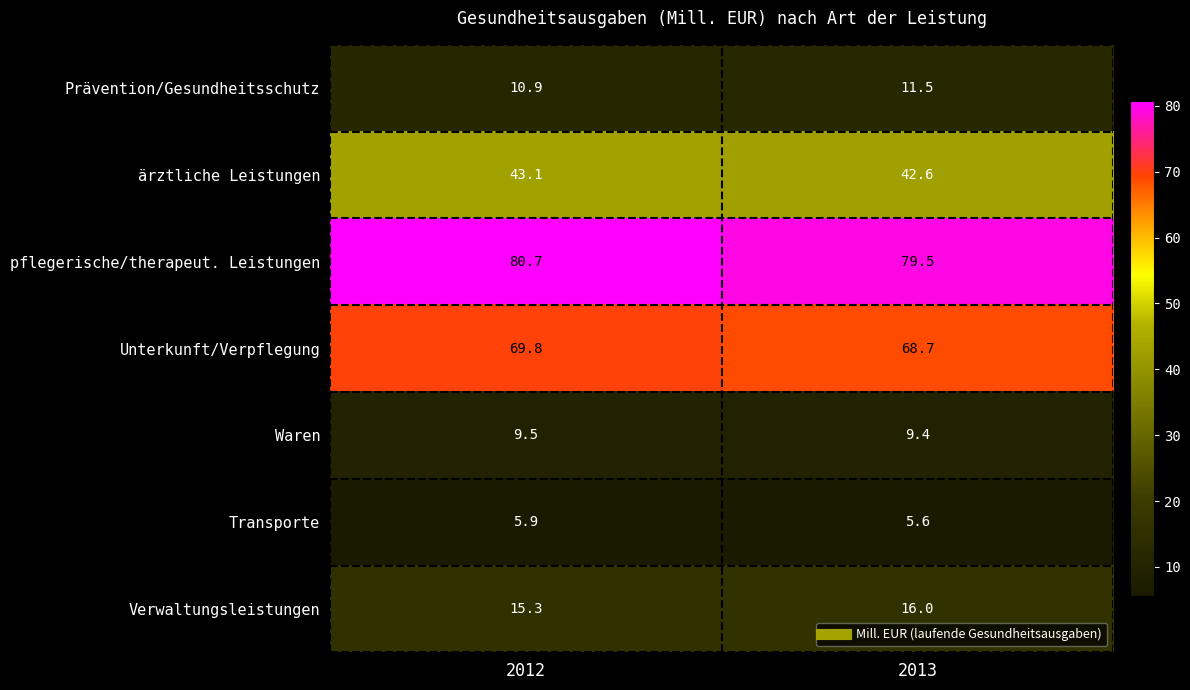

What is the smallest value displayed?

5.6